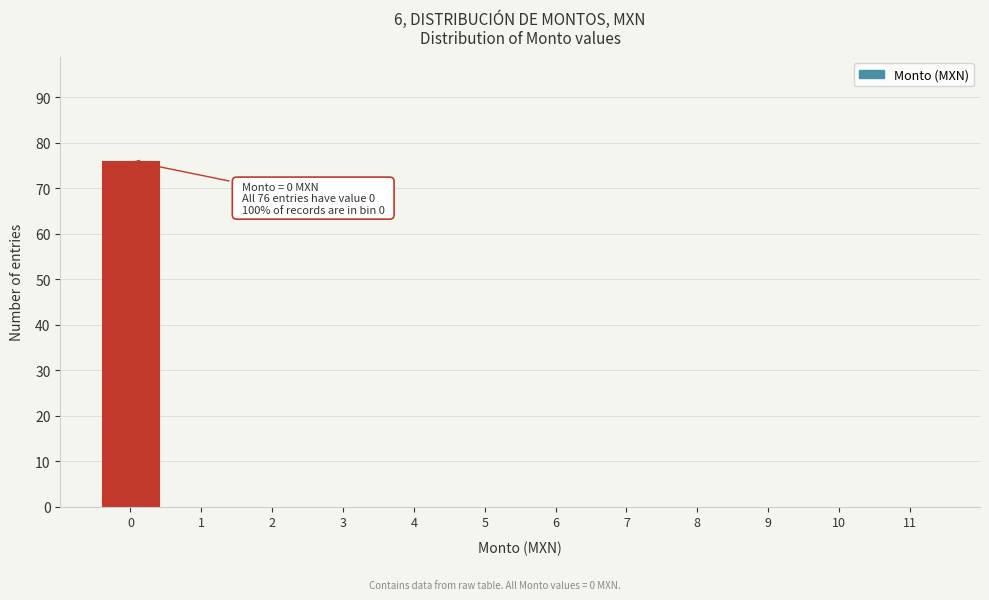

Reading left to right, list all the values displayed in this chart.

0=76	1=0	2=0	3=0	4=0	5=0	6=0	7=0	8=0	9=0	10=0	11=0